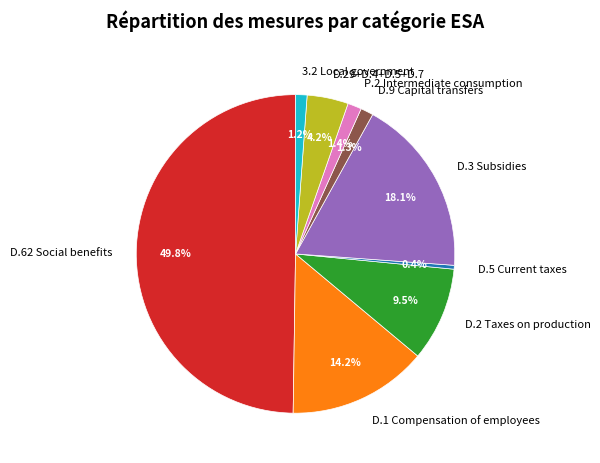

To the nearest percent, what is the combined percentage of D.3 Subsidies and D.5 Current taxes?

18%